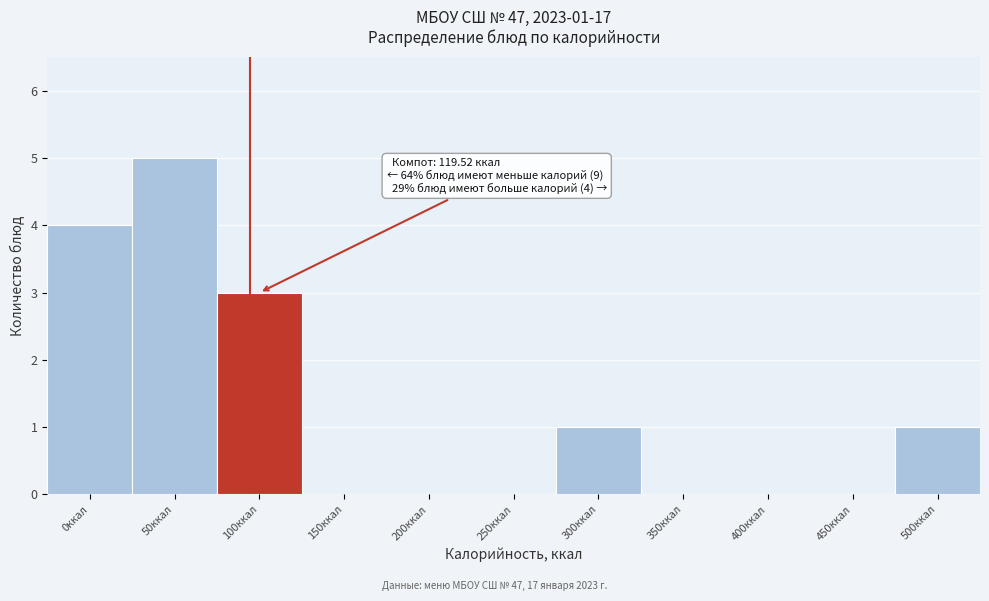

Reading left to right, transcribe all the data shown in this chart.

0ккал=4	50ккал=5	100ккал=3	150ккал=0	200ккал=0	250ккал=0	300ккал=1	350ккал=0	400ккал=0	450ккал=0	500ккал=1